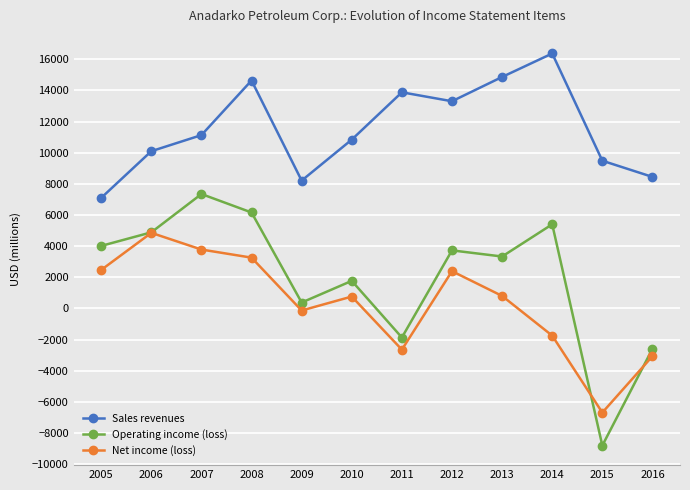

The value of Operating income (loss) at 2008 is 9424. True or false?

False